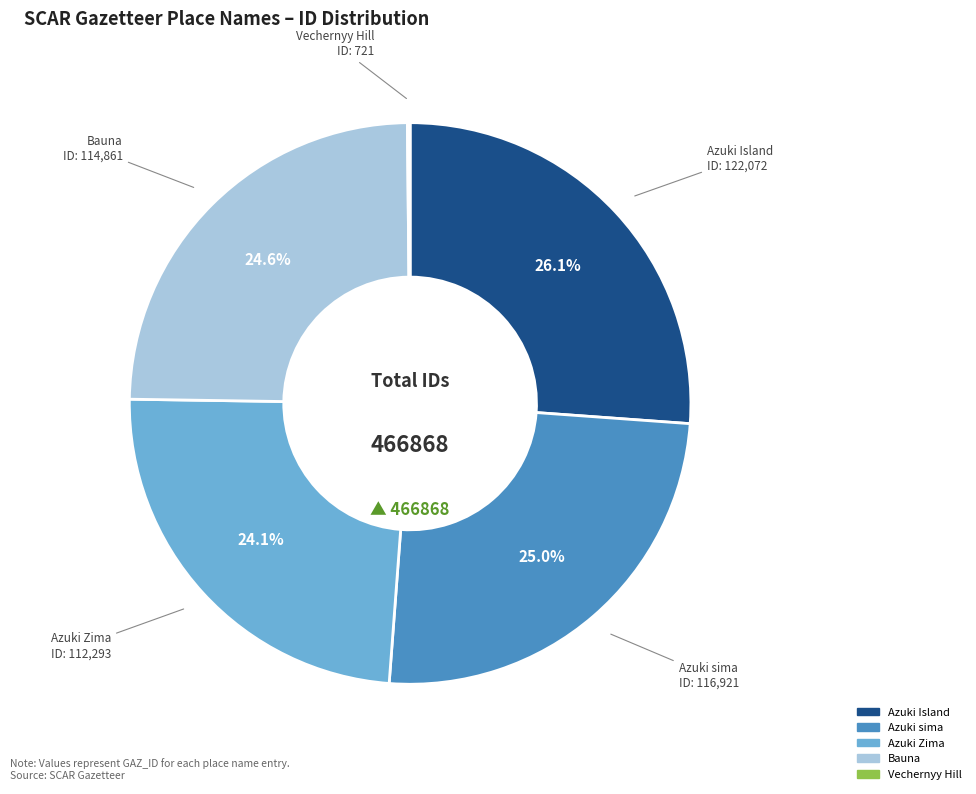

Which has a higher value, Azuki Island or Bauna?

Azuki Island